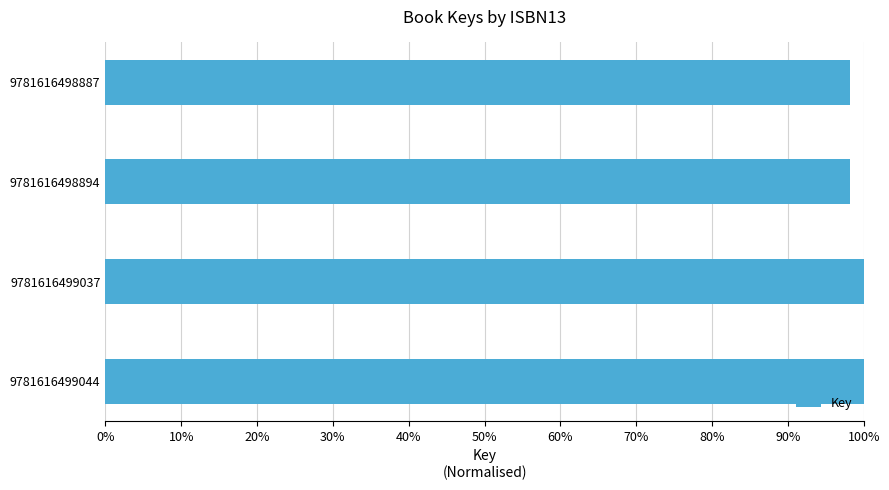

Are the bars horizontal?

Yes